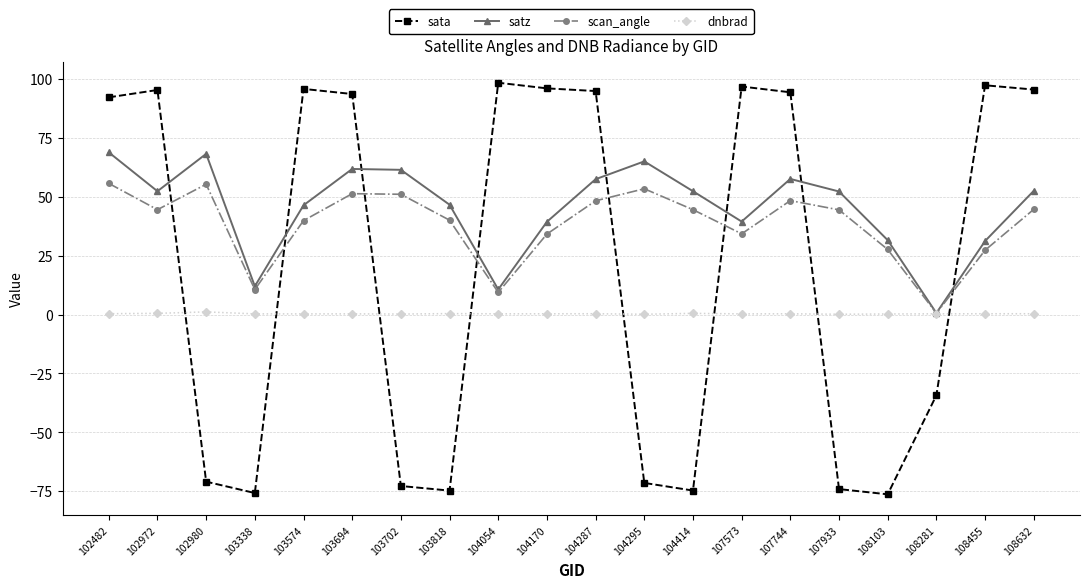

Is the value of scan_angle at 103818 greater than the value of dnbrad at 103694?

Yes